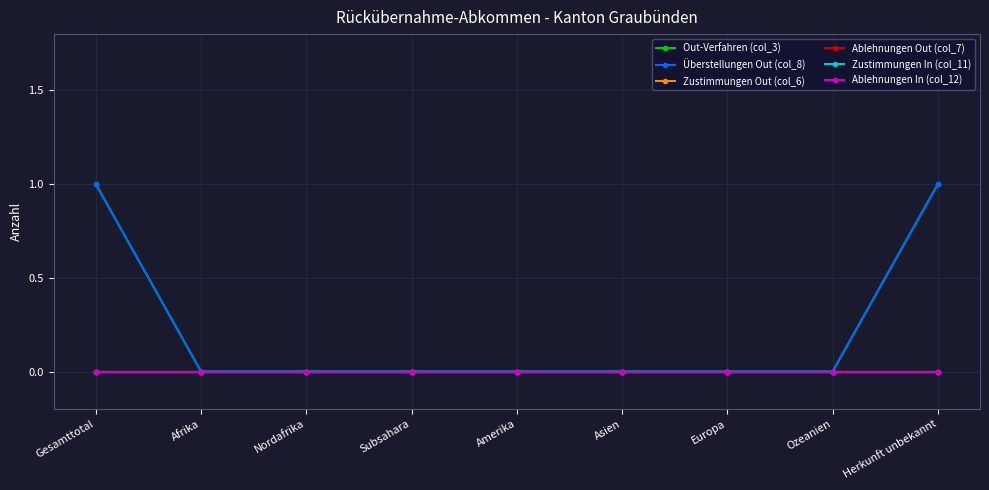

True or false: Zustimmungen In (col_11) and Zustimmungen Out (col_6) intersect in this chart.

False